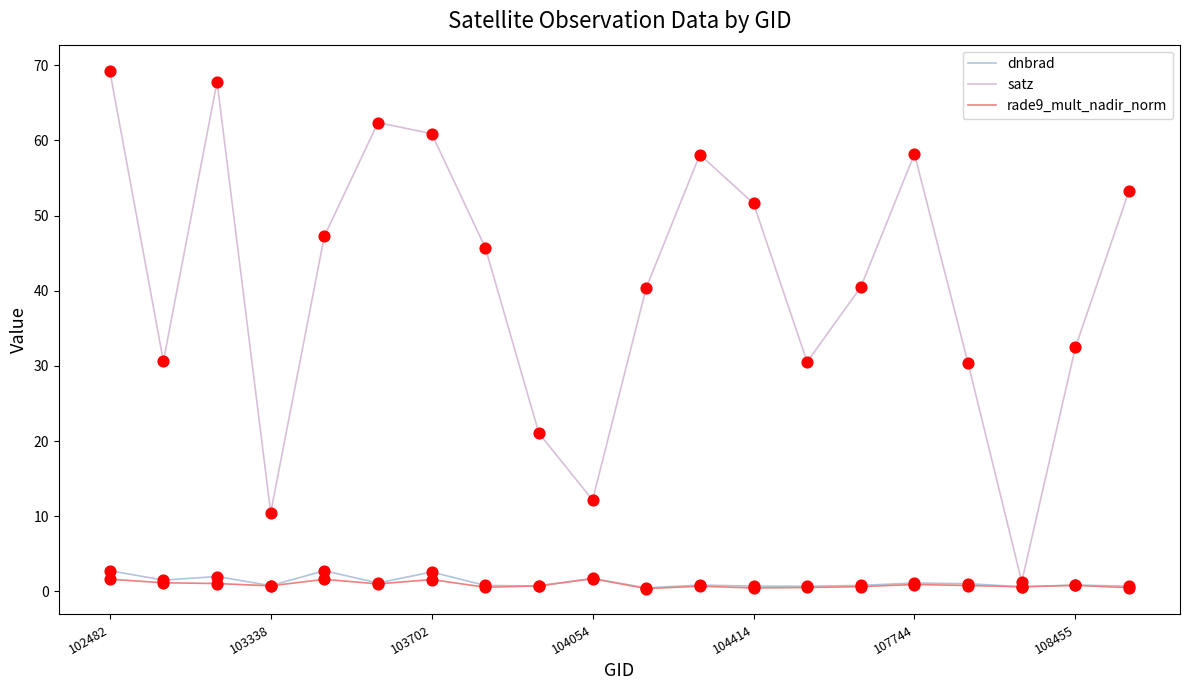

Which series has the largest total across all categories?

satz